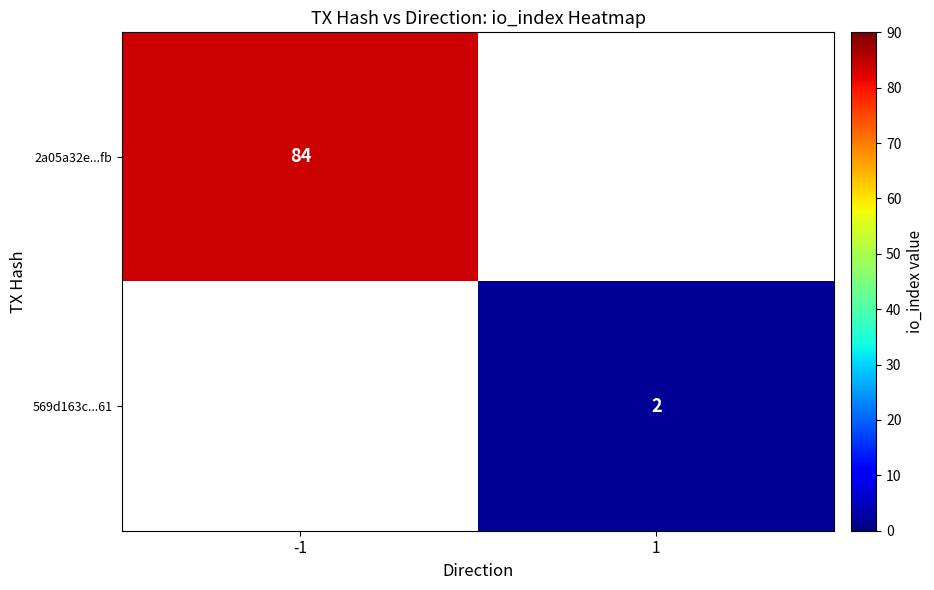

True or false: 569d163c...61 has a value of 2 at 1.

True